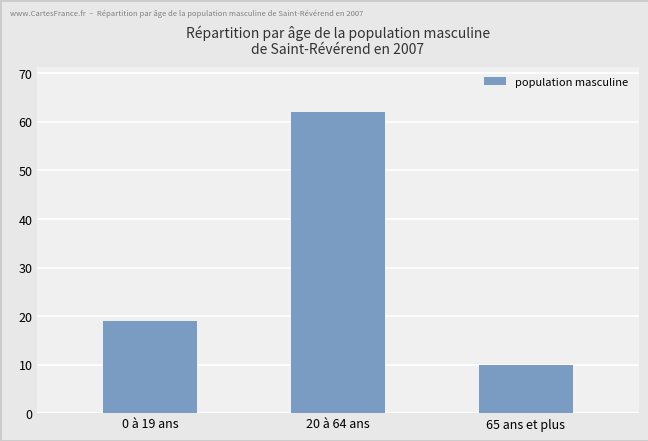

Where is the data nearest to the value 36?

0 à 19 ans